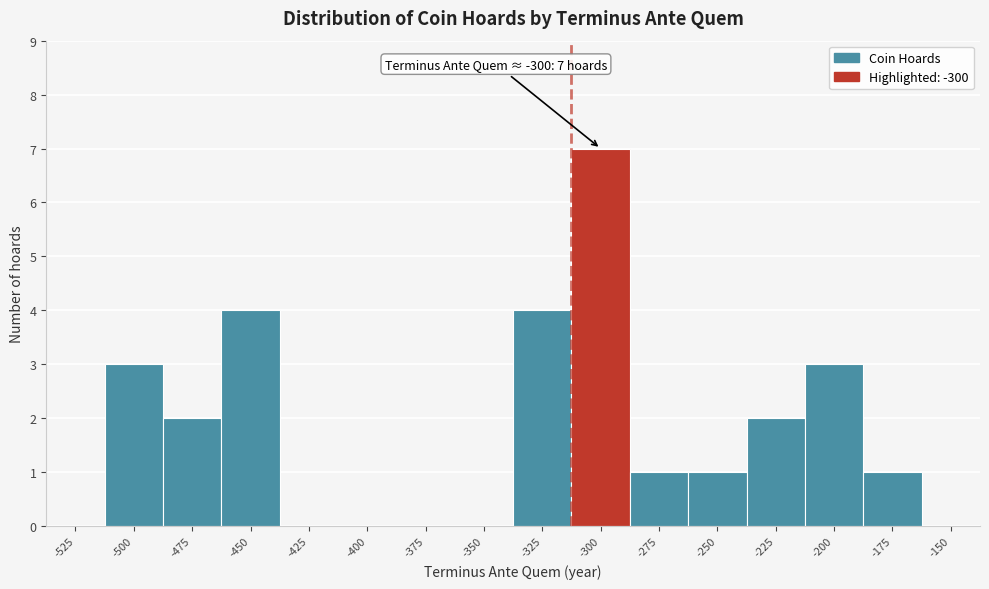

Reading right to left, extract all data points from this chart.

-150=0	-175=1	-200=3	-225=2	-250=1	-275=1	-300=7	-325=4	-350=0	-375=0	-400=0	-425=0	-450=4	-475=2	-500=3	-525=0